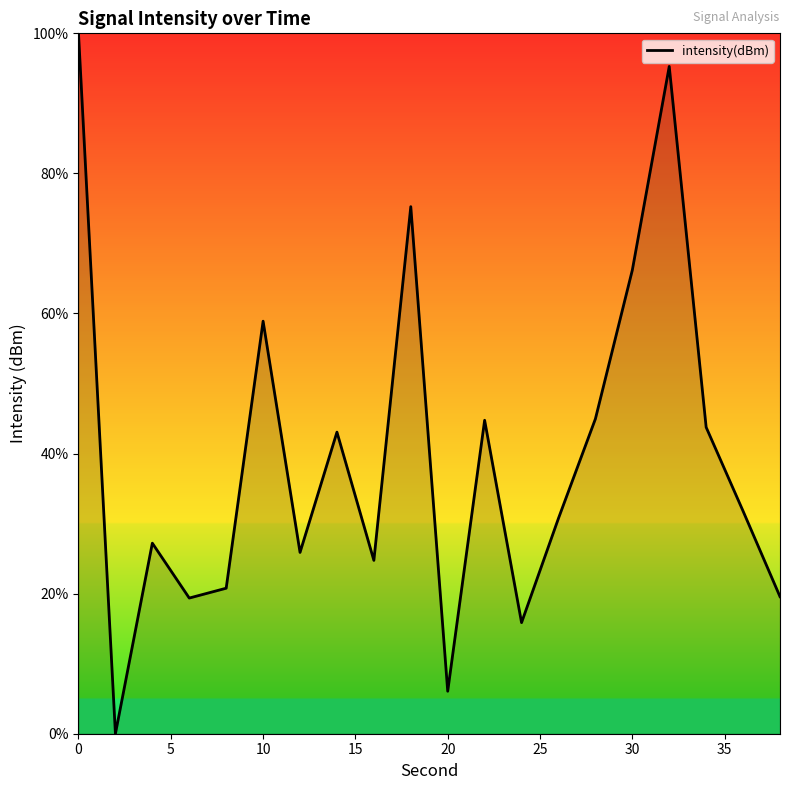

How many interior local valleys (lower than both neighbors) does the data have?

6